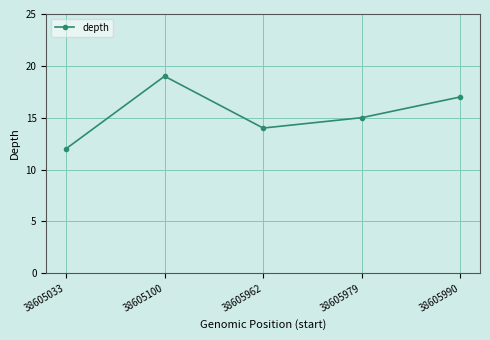

How many points are higher than both their immediate neighbors (excluding endpoints)?

1